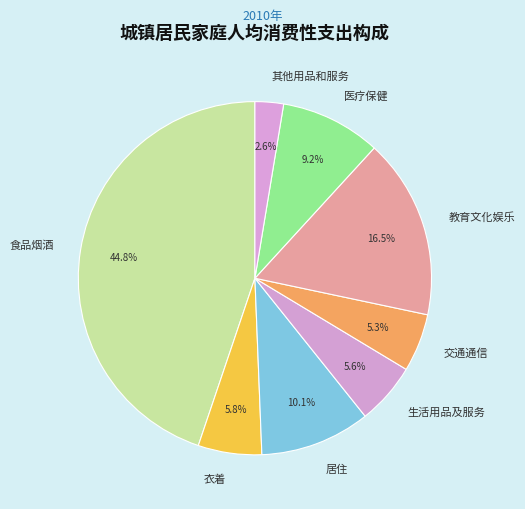

Which slice is the smallest?

其他用品和服务